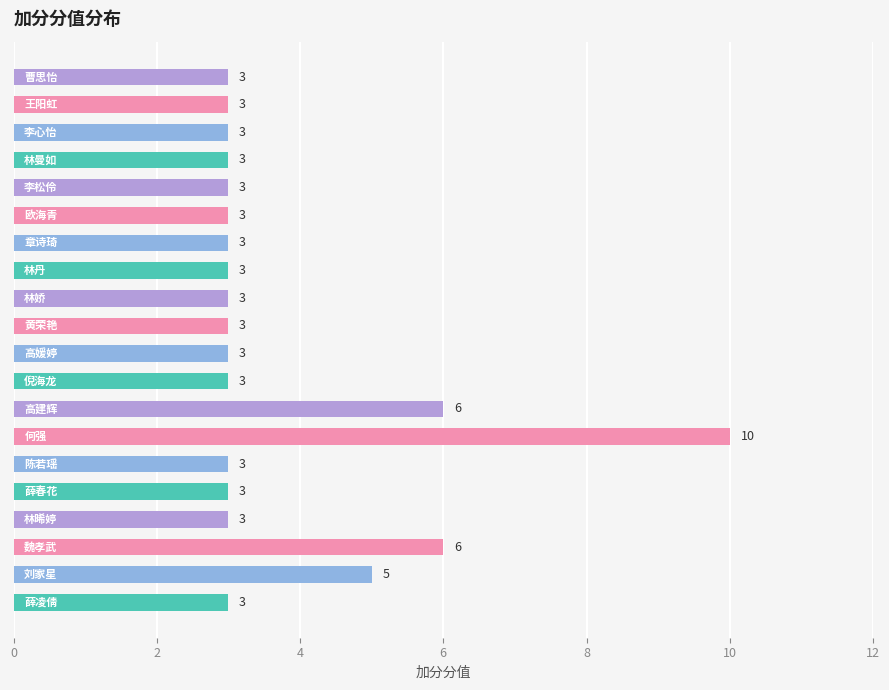

What is the greatest value displayed?

10